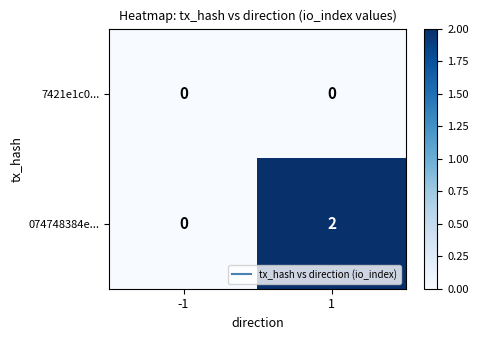

Which series has the largest total across all categories?

074748384e...